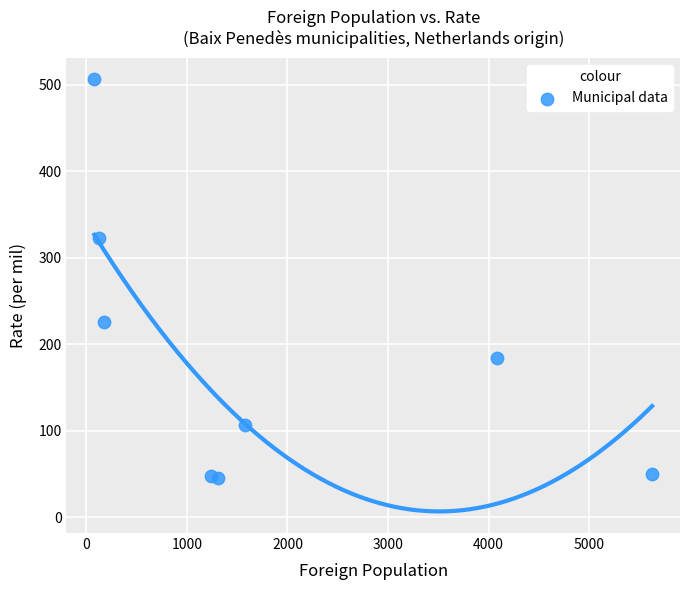

What is the average X value?

1778